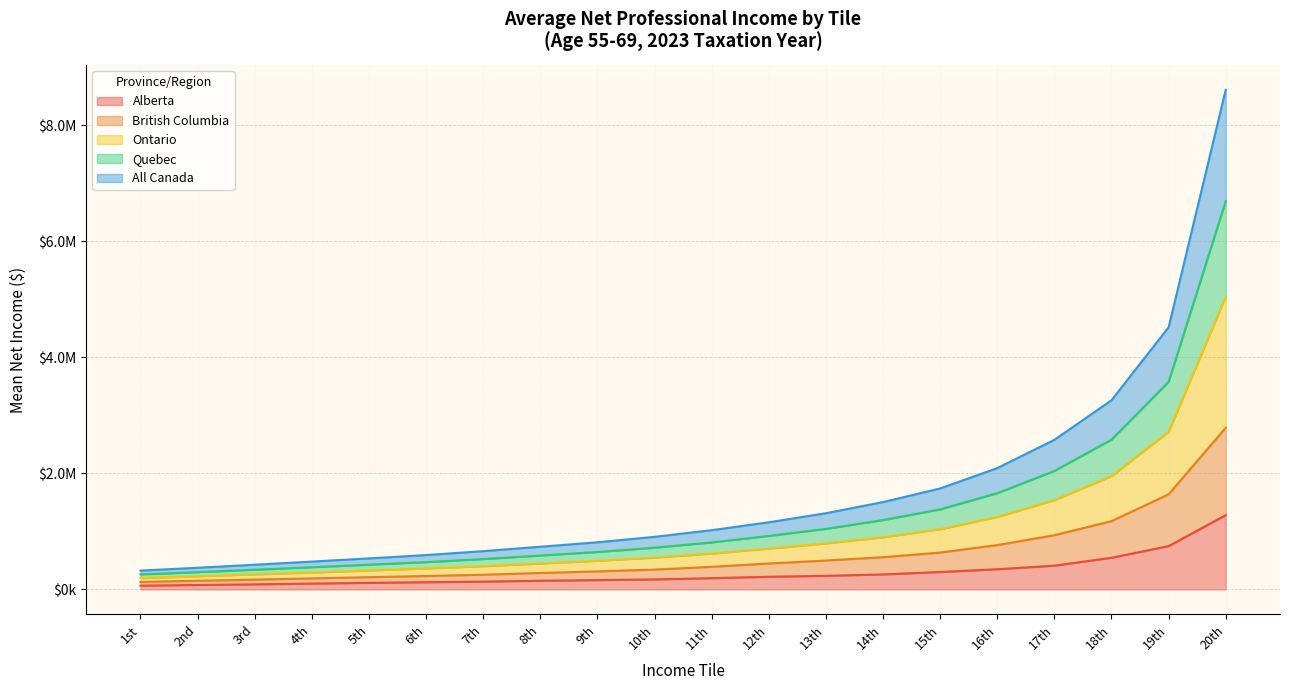

Where does the British Columbia series first go above 390005?

12th